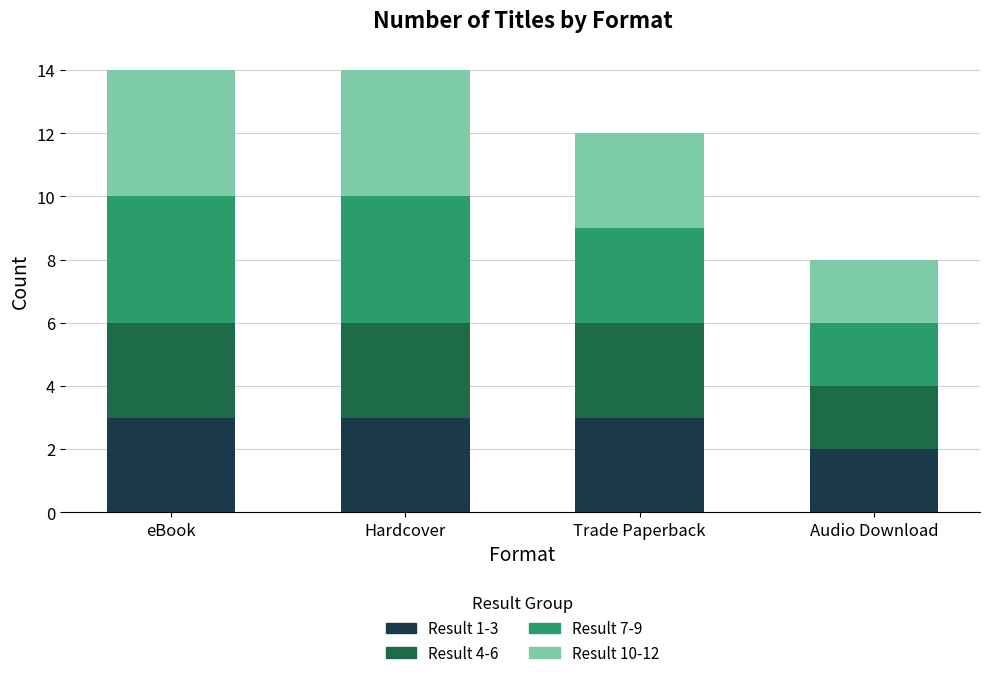

What is the total value across all series at Audio Download?

8